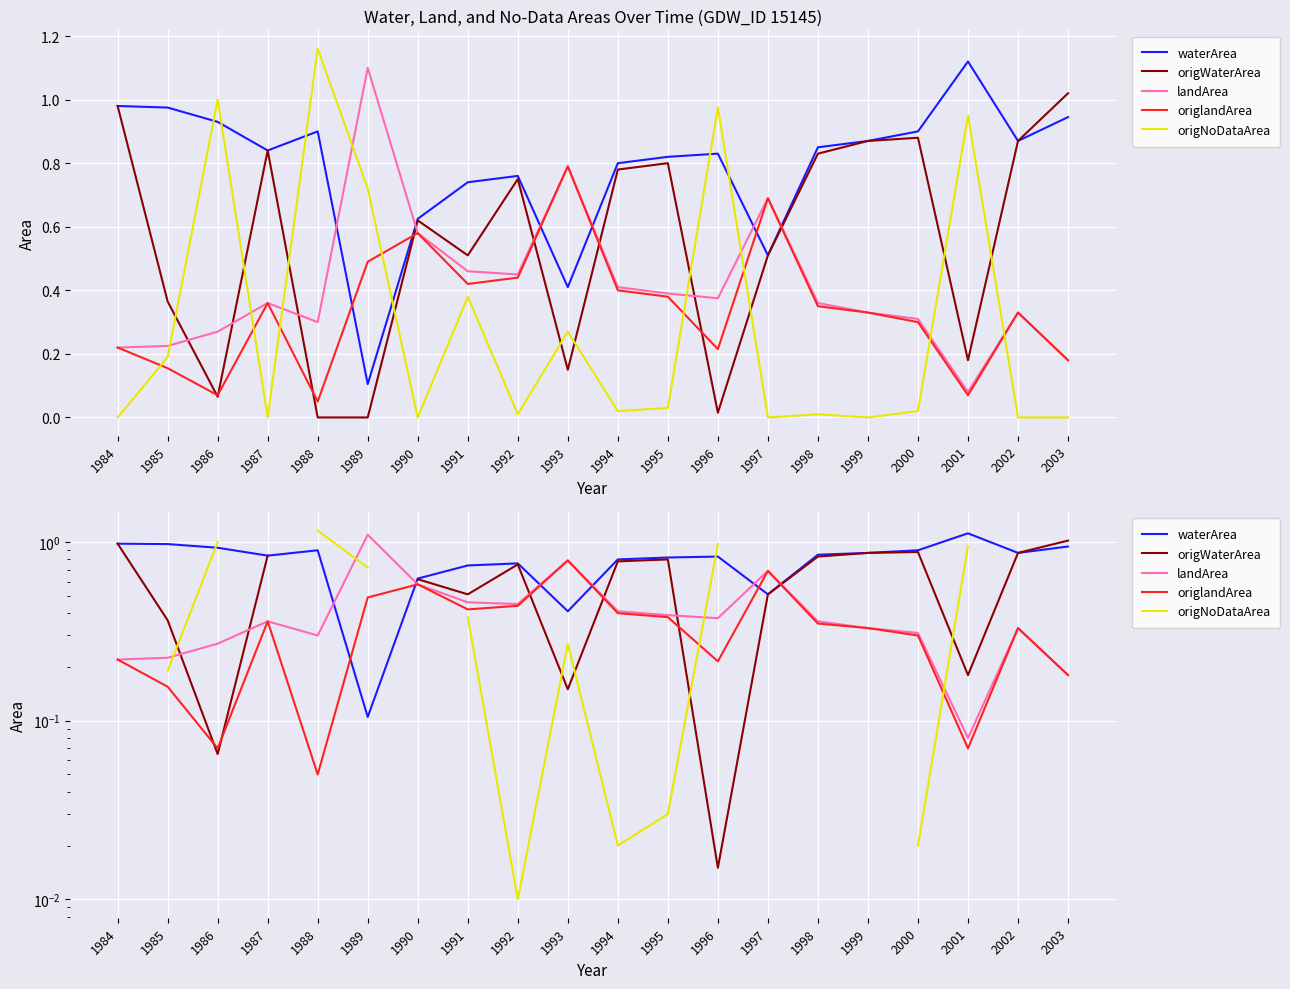

At how many categories does at least one series exceed 0?

20